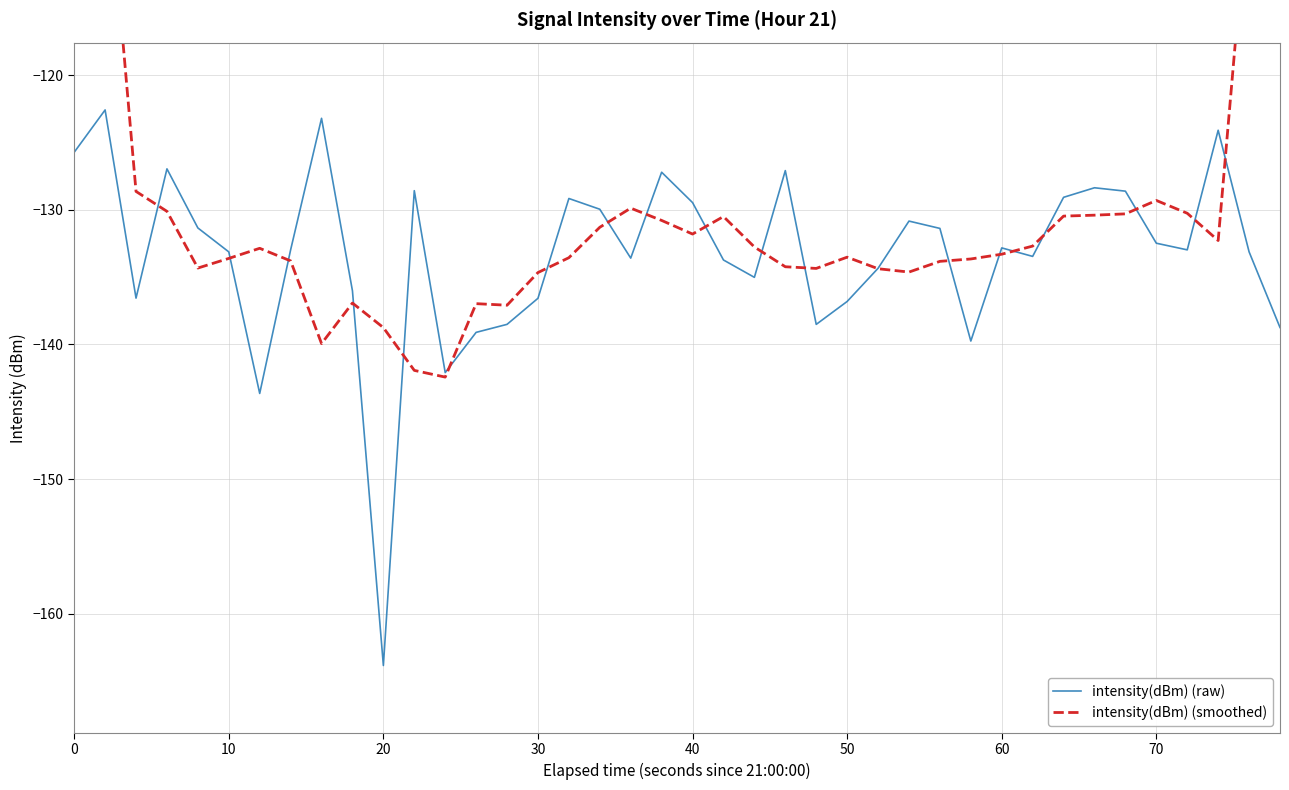

What is the minimum value for intensity(dBm) (raw)?

-163.8